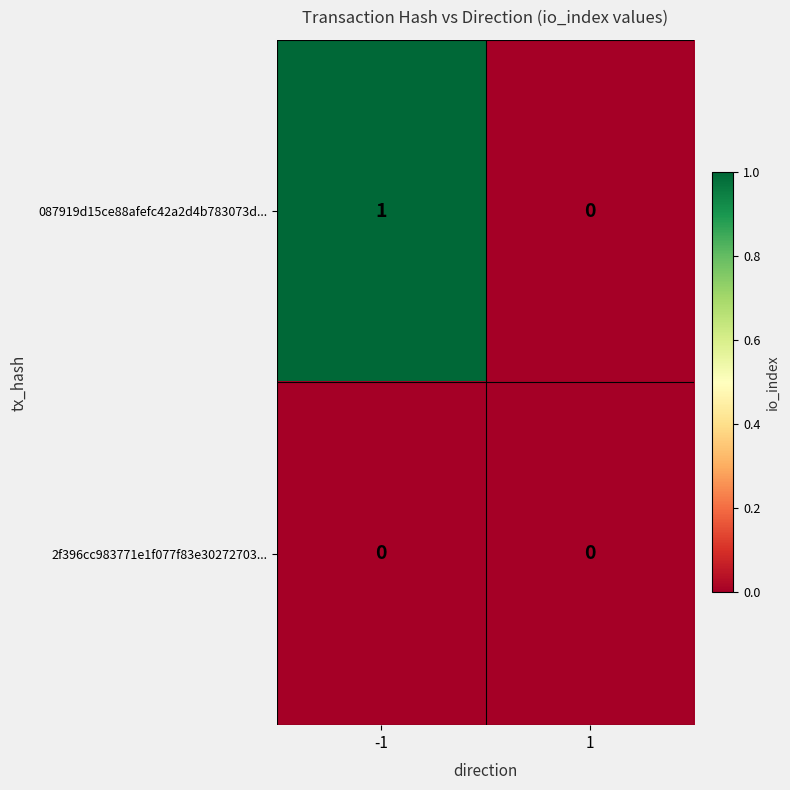

Which series has the largest total across all categories?

087919d15ce88afefc42a2d4b783073d...